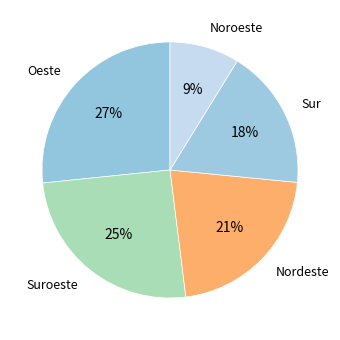

How many segments does this pie chart have?

5